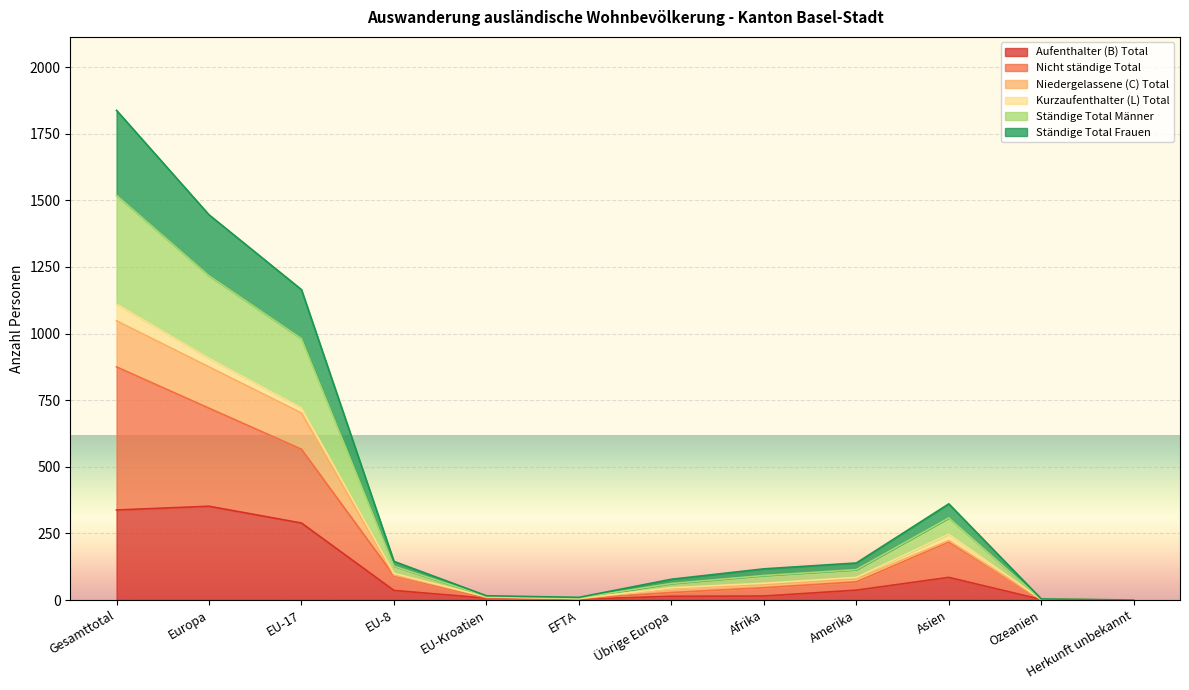

What is the value of the Aufenthalter (B) Total point at the 10th from the left?

85